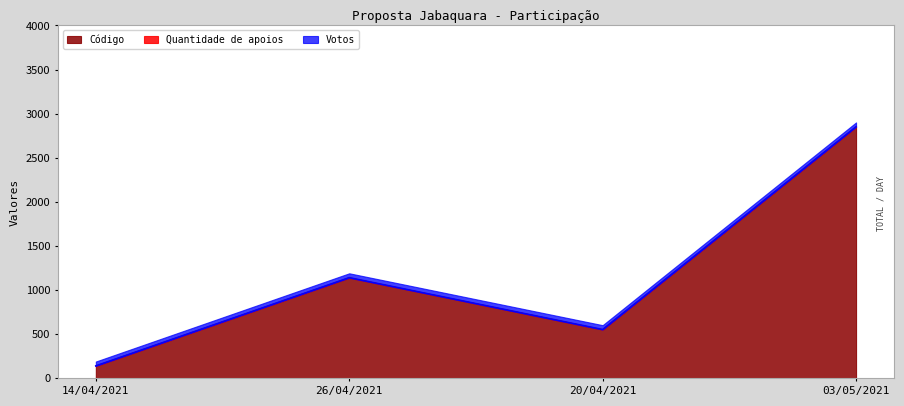

How many categories are shown in the chart?

4